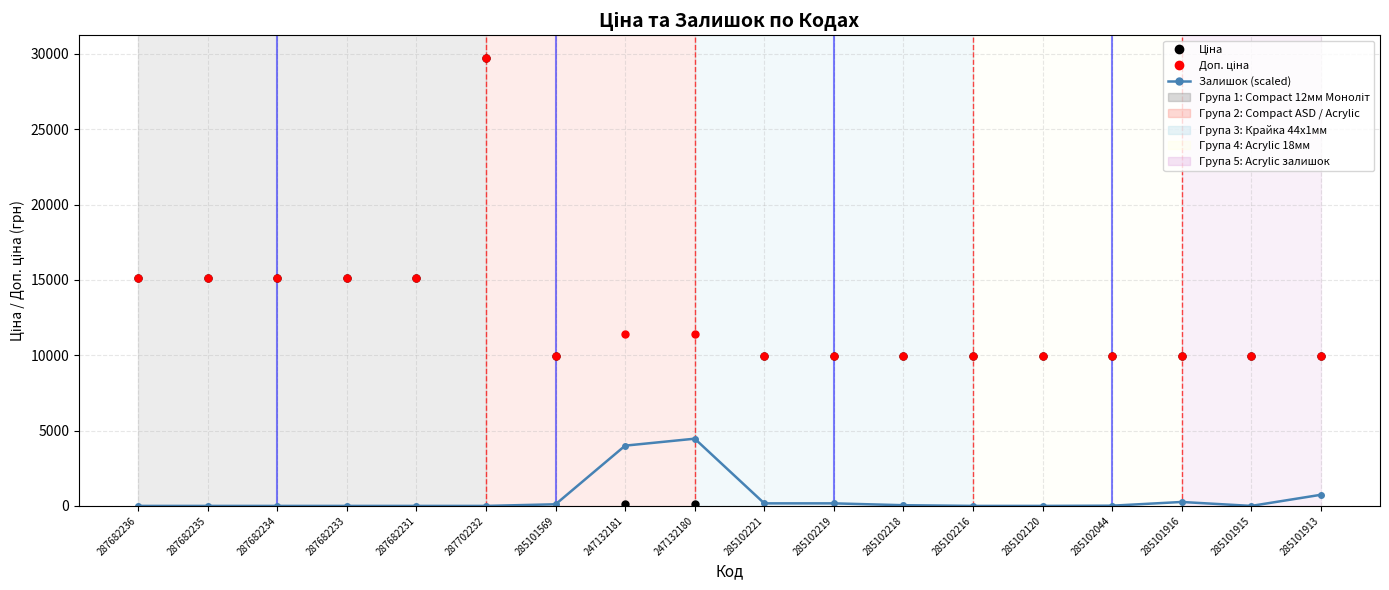

How many series are shown in this chart?

3